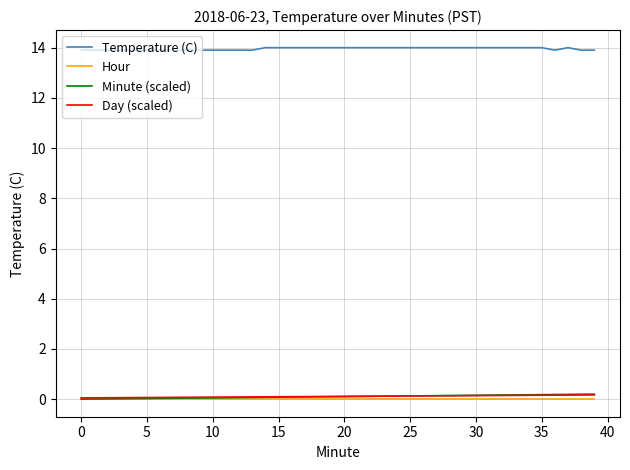

True or false: Temperature (C) and Minute (scaled) cross at least once.

False